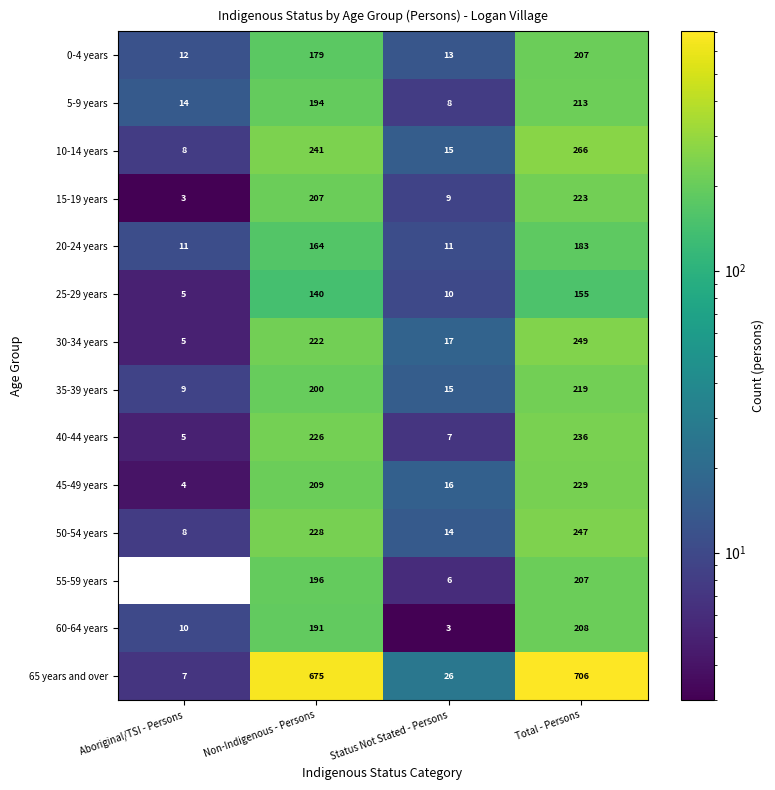

What is the maximum value shown in the chart?

706